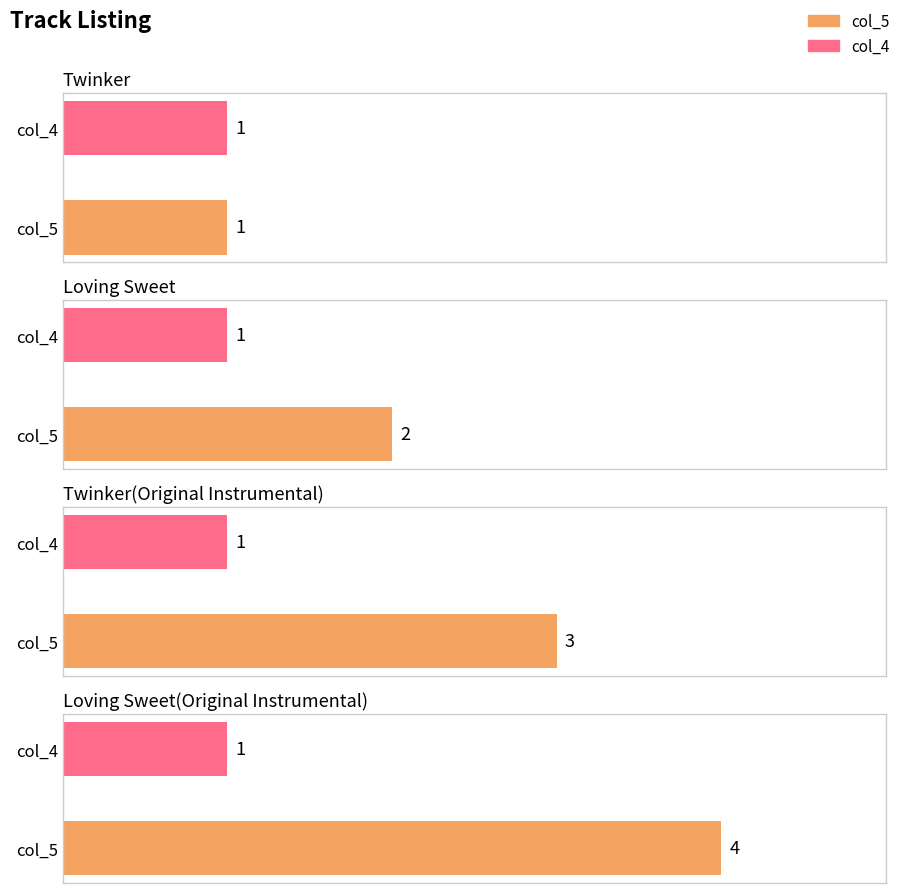

What position from the right is Loving Sweet(Original Instrumental)?

1